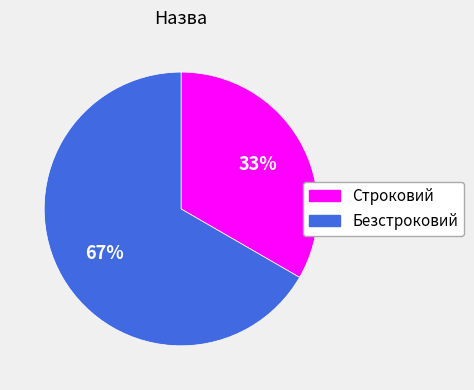

What is the majority slice?

Безстроковий